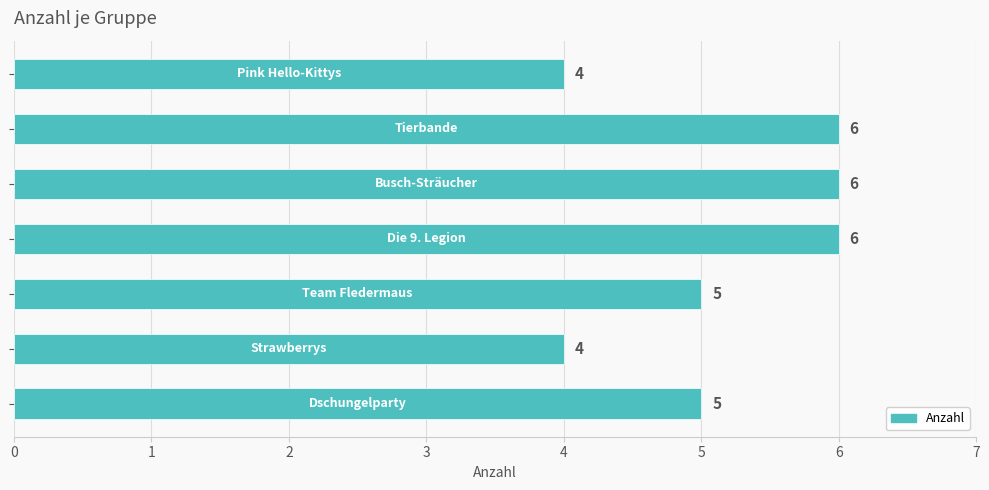

Count the values in the range 4 to 6.

7